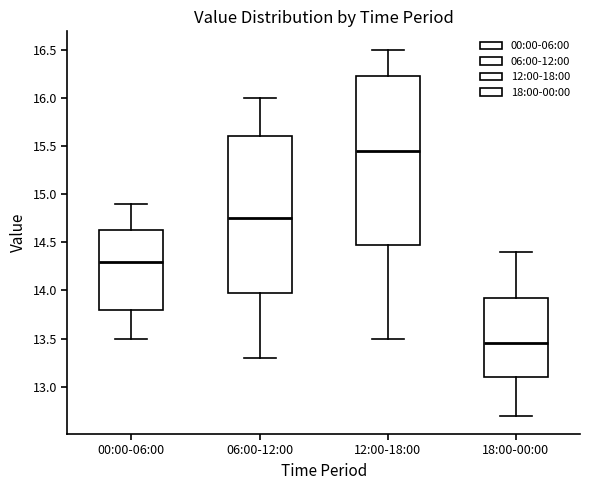

Reading left to right, read every box against the y-axis: the position of its median line, the range the box covers, and the ends of its whiskers. The values are not printed on the chart, so give them approximately, as read against the axis.

00:00-06:00: median 14.30, box 13.80 to 14.65, whiskers 13.50 to 14.90
06:00-12:00: median 14.75, box 14.00 to 15.60, whiskers 13.30 to 16.00
12:00-18:00: median 15.45, box 14.50 to 16.25, whiskers 13.50 to 16.50
18:00-00:00: median 13.45, box 13.10 to 13.95, whiskers 12.70 to 14.40